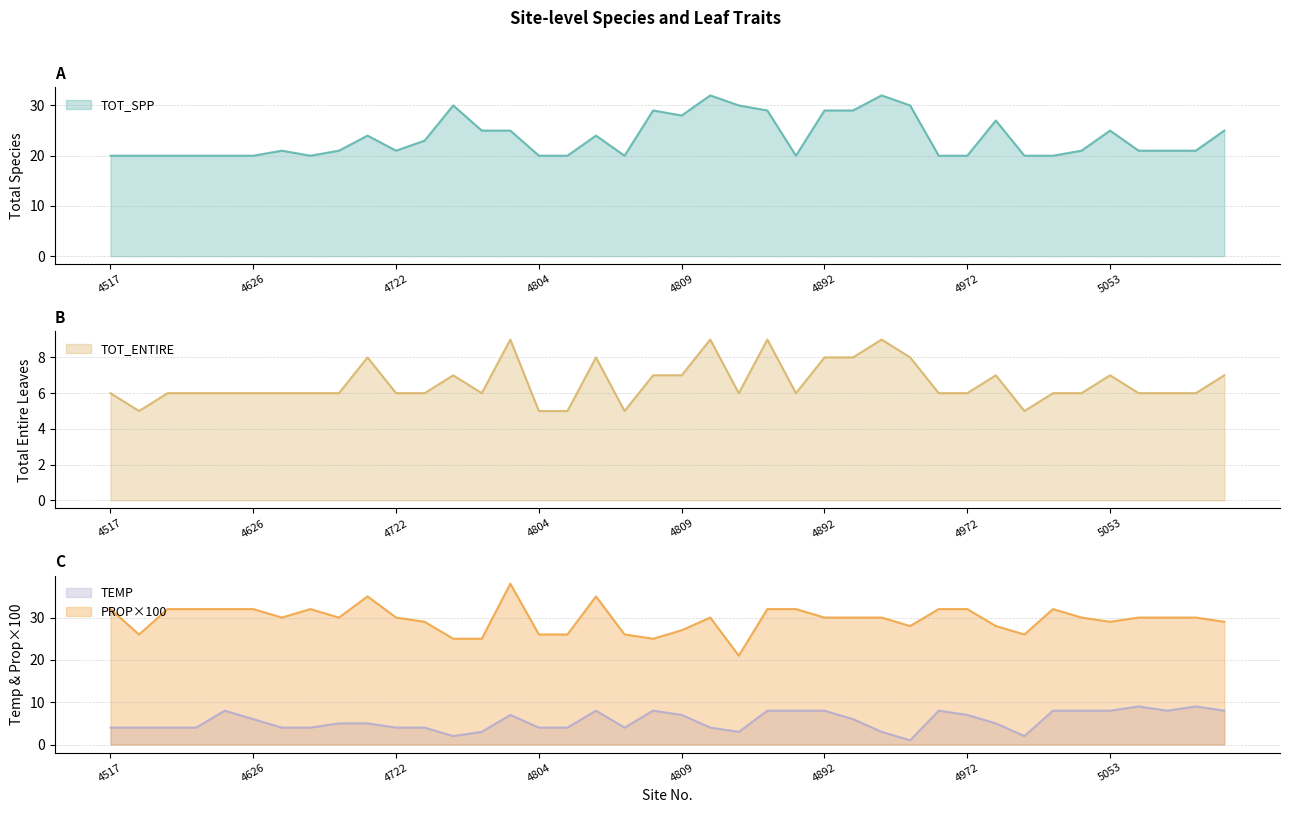

What is the lowest value of the TOT_SPP series?

20